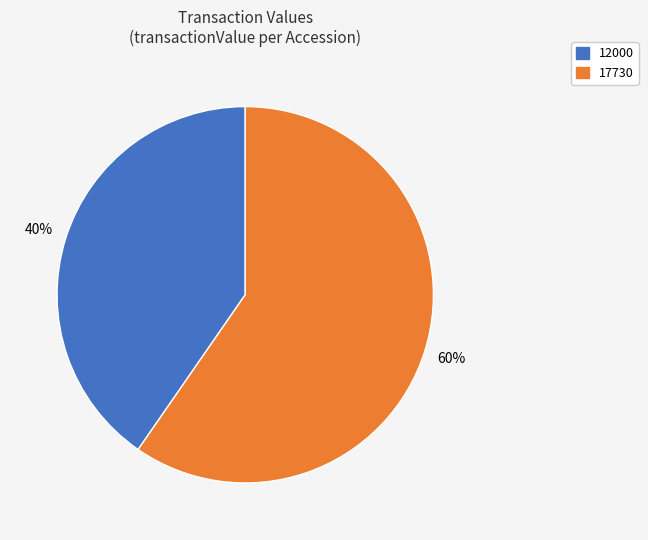

Does 12000 represent more than half of the total?

No